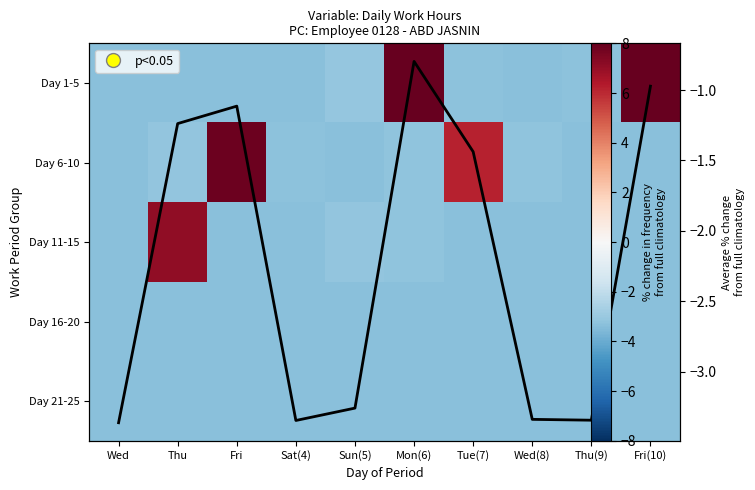

Read the Day 11-15 value at Thu(9).

-3.4